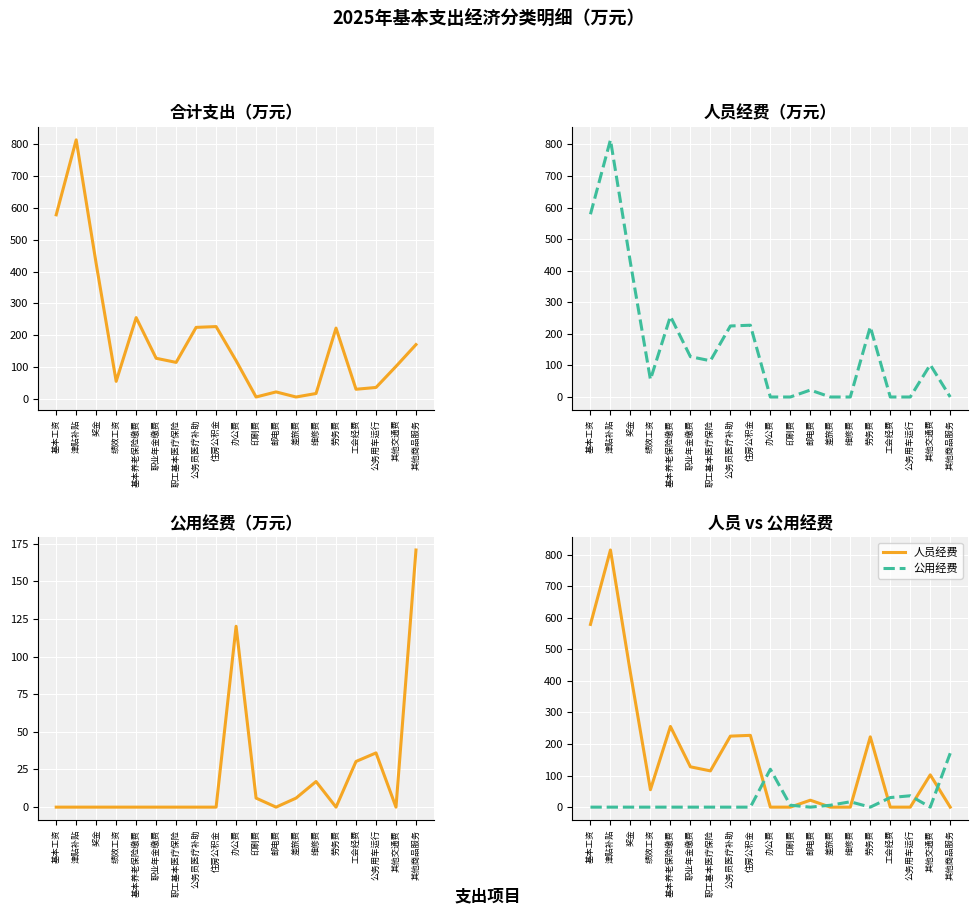

Which series changed the most between 基本养老保险缴费 and 职工基本医疗保险?

合计